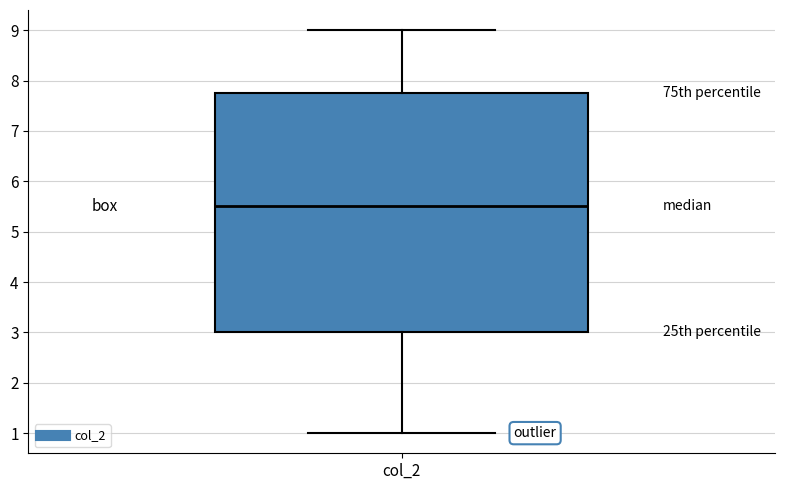

Read this box plot against the y-axis: the position of the median line, the range covered by the box, and the ends of both whiskers. The values are not printed on the chart, so give them approximately, as read against the axis.

median 5.5, box 3.0 to 7.8, whiskers 1.0 to 9.0